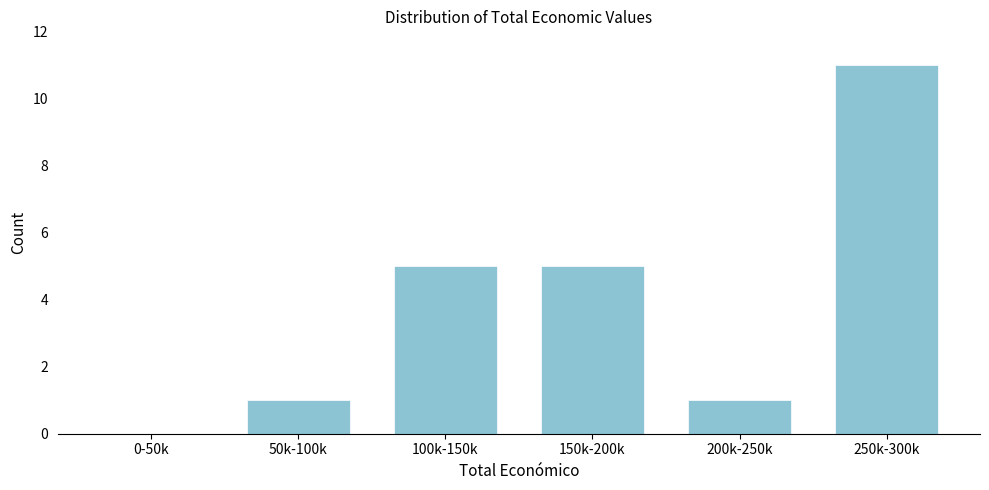

Reading left to right, what are all the values shown in this chart?

0-50k=0	50k-100k=1	100k-150k=5	150k-200k=5	200k-250k=1	250k-300k=11